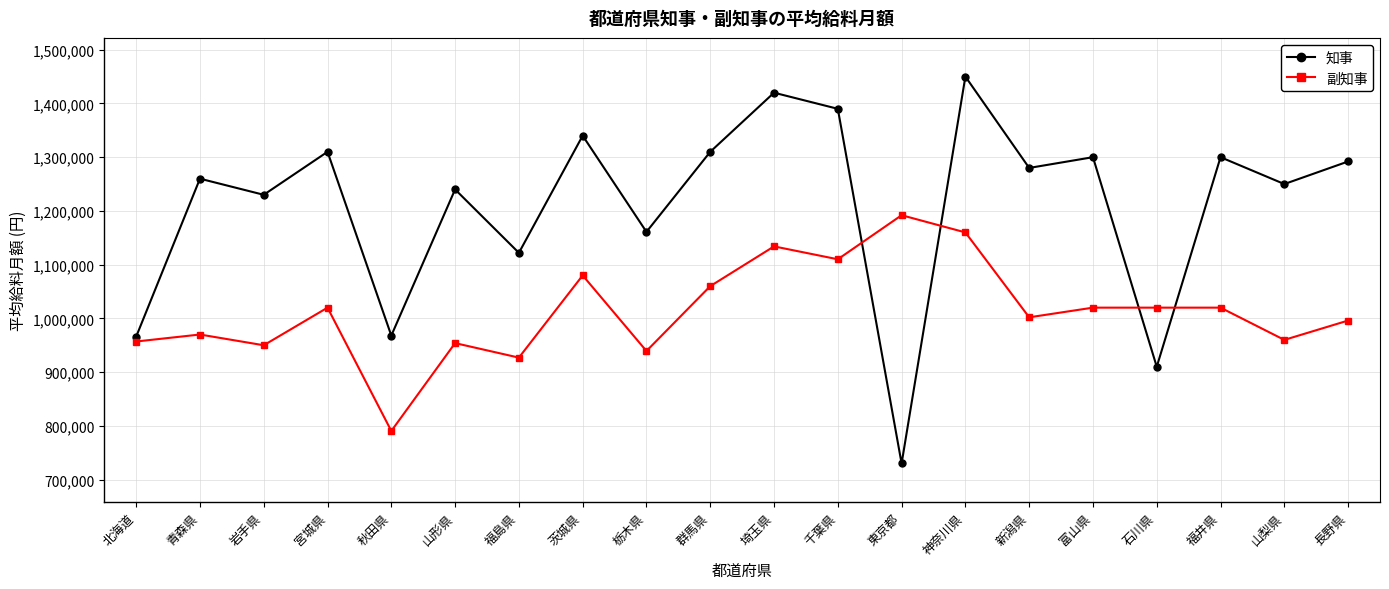

What is the label of the 5th point from the left?

秋田県